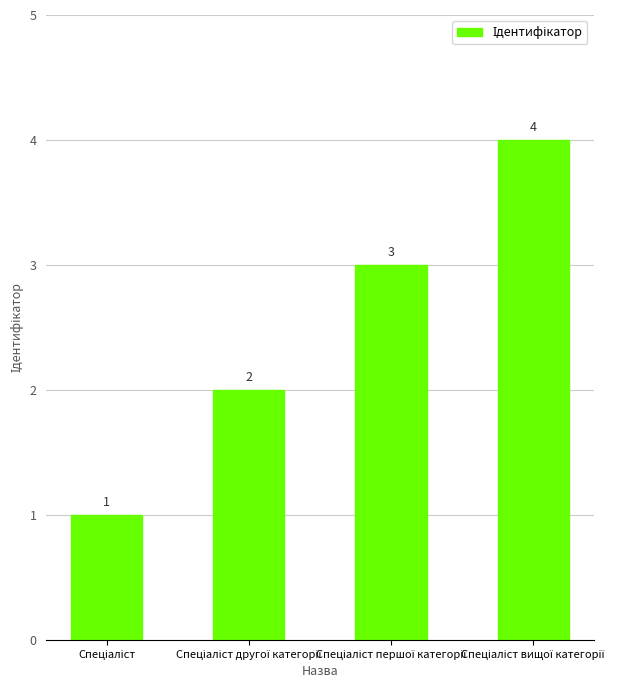

Reading left to right, transcribe all the data shown in this chart.

1	2	3	4